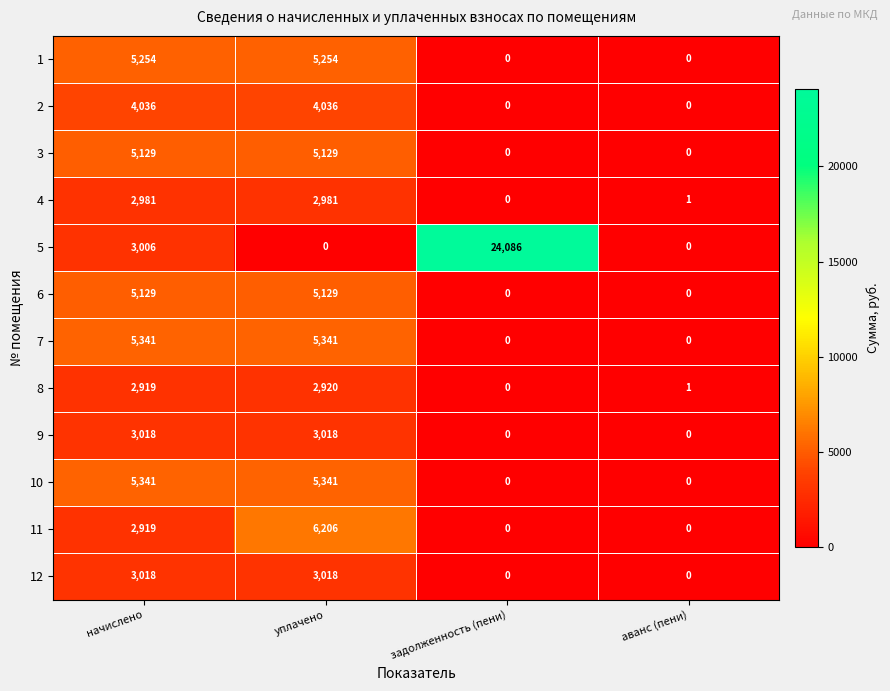

True or false: 3 has a value of 5129 at начислено.

True